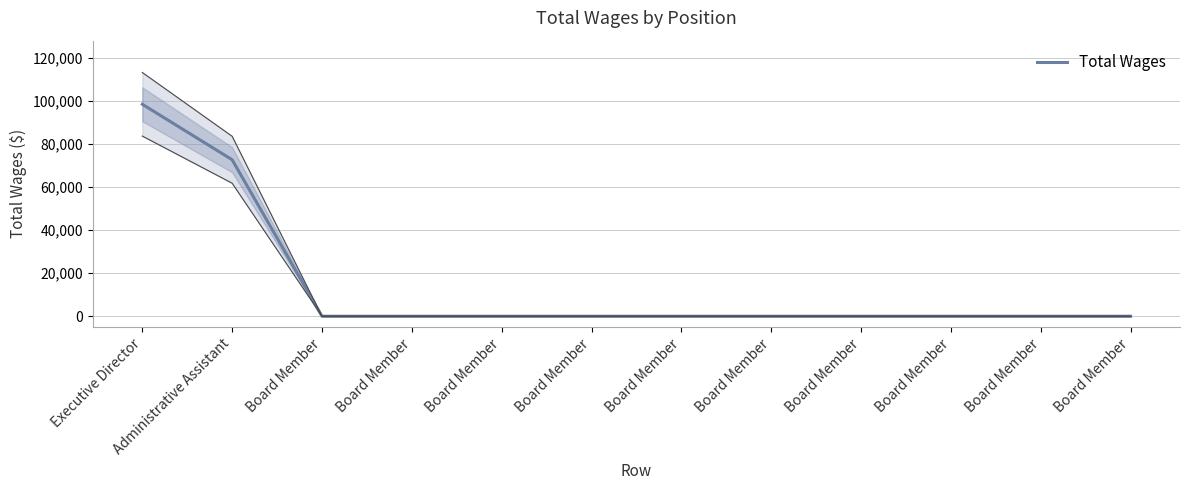

What is the greatest value displayed?

98559